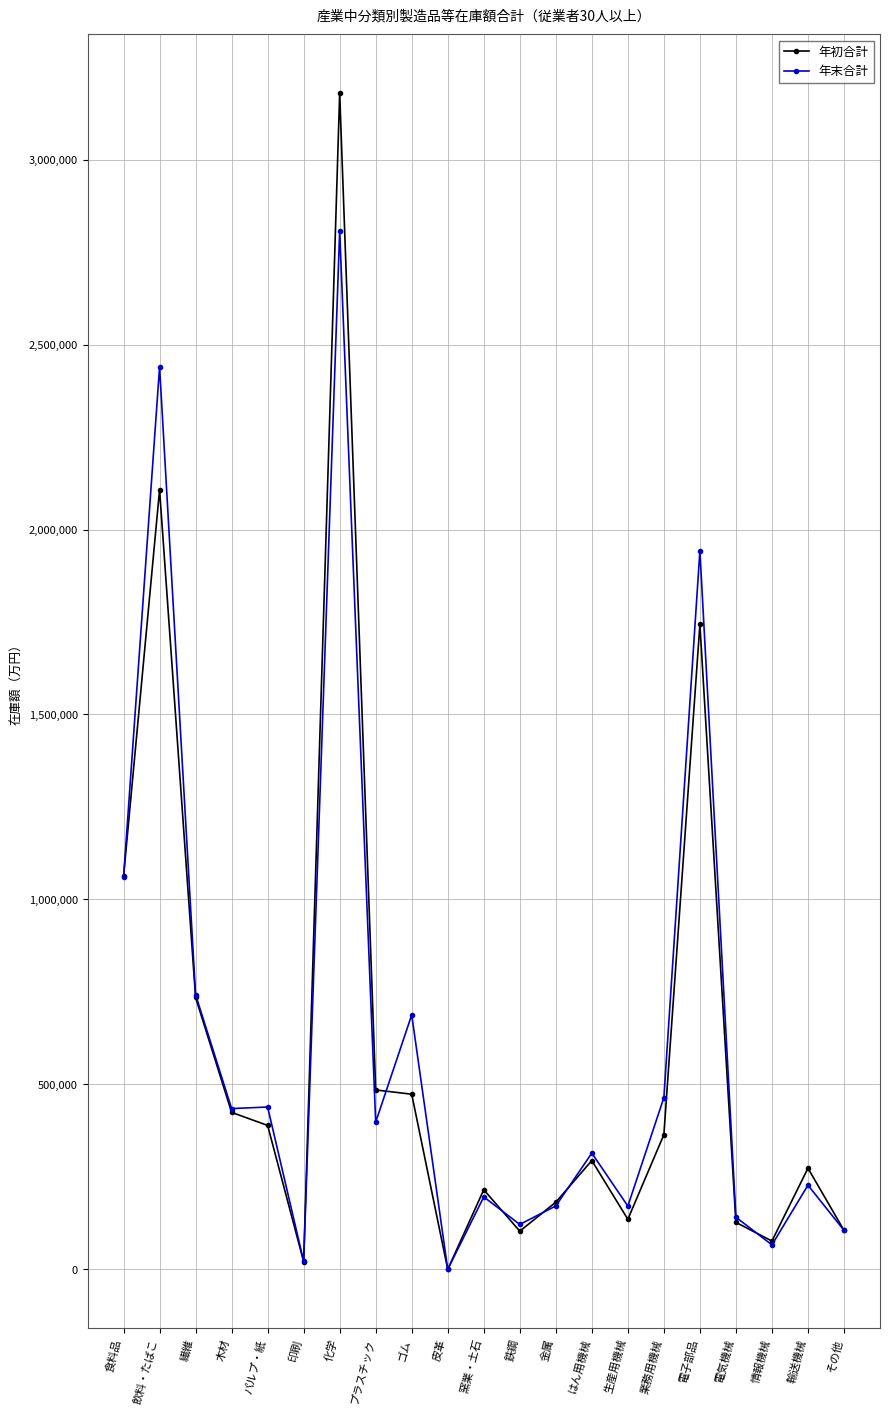

Where is 年末合計 nearest to the value 1403738?

食料品